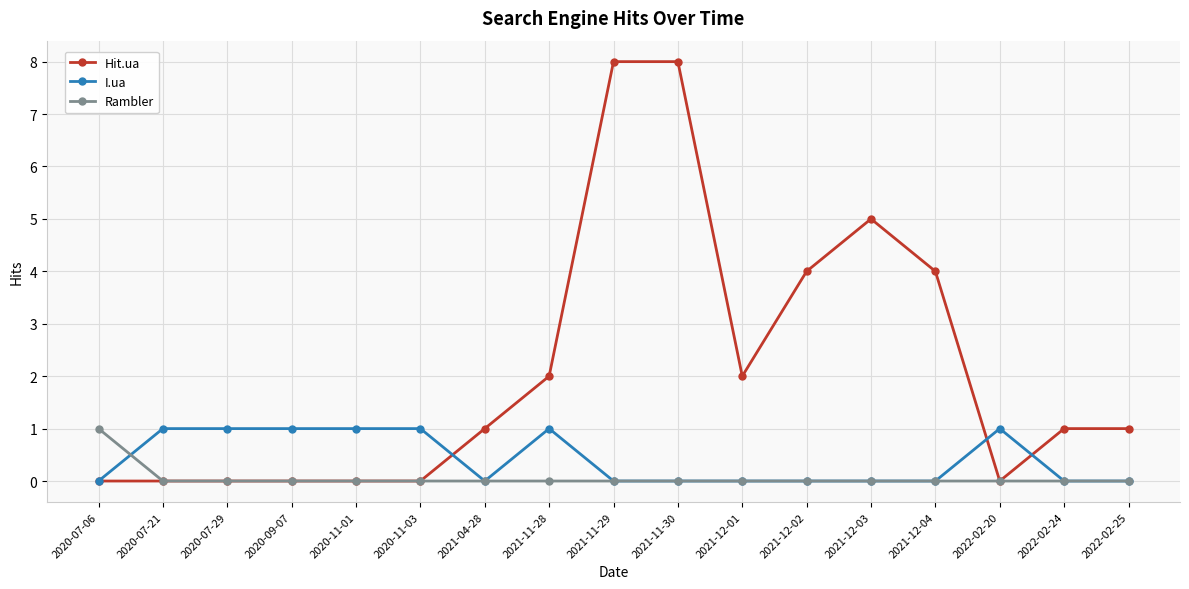

Rank the series by their average value, from highest to lowest.

Hit.ua, I.ua, Rambler